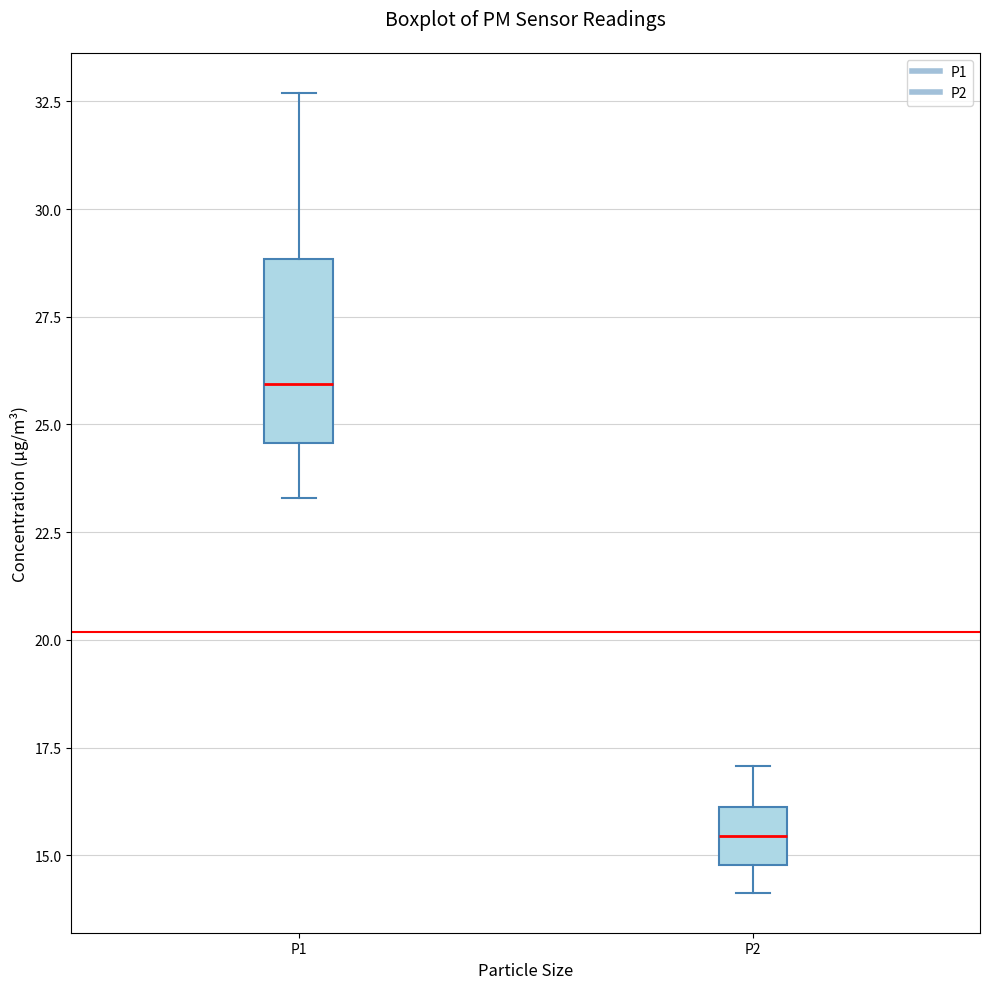

Where is the lower edge of the box for P2 on the y-axis? The values are not printed on the chart, so give them approximately, as read against the axis.

15.0